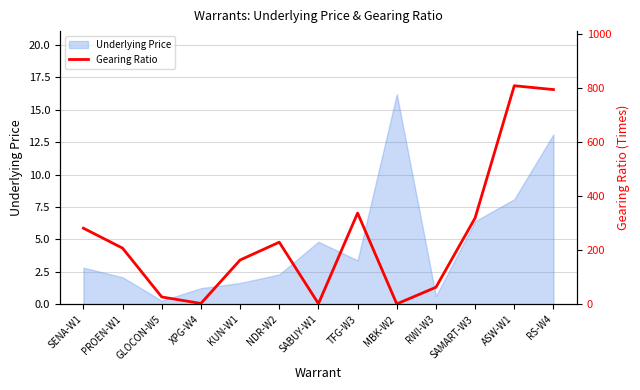

At which label does the data first exceed 208?

SENA-W1